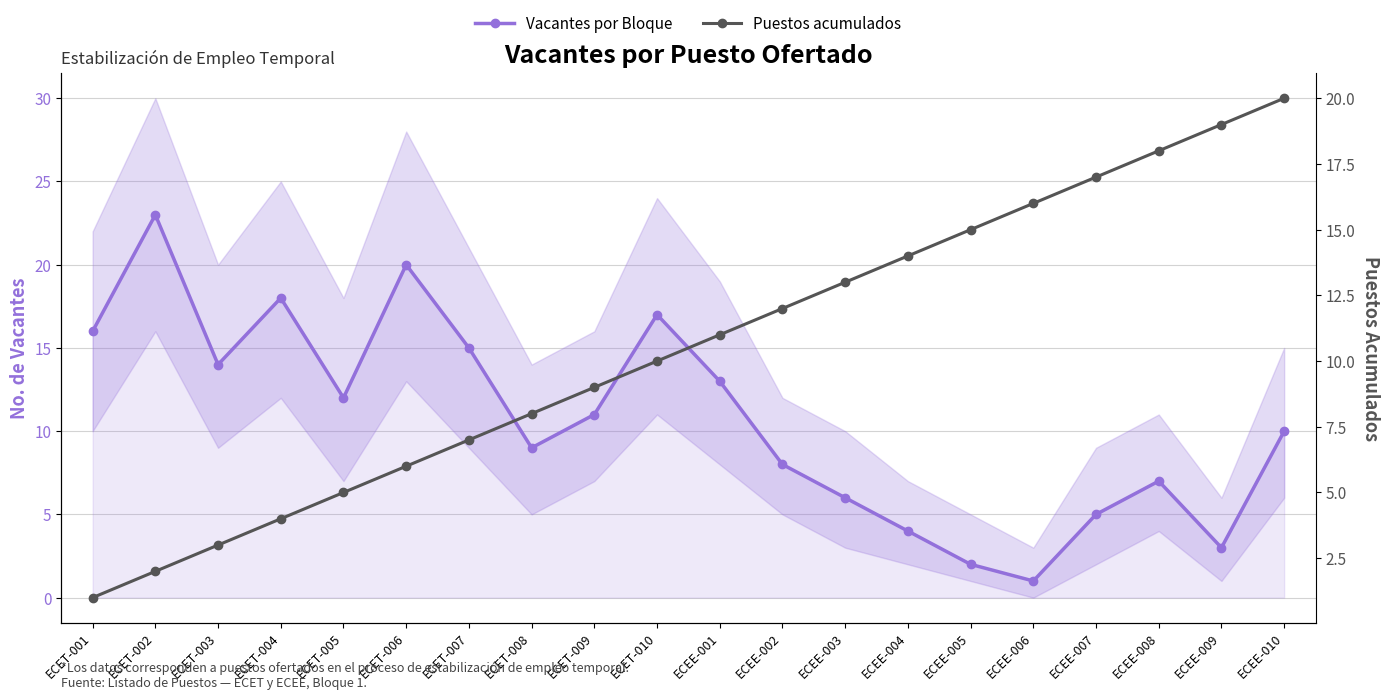

What is the value of the Vacantes por Bloque point at the 19th from the left?

3